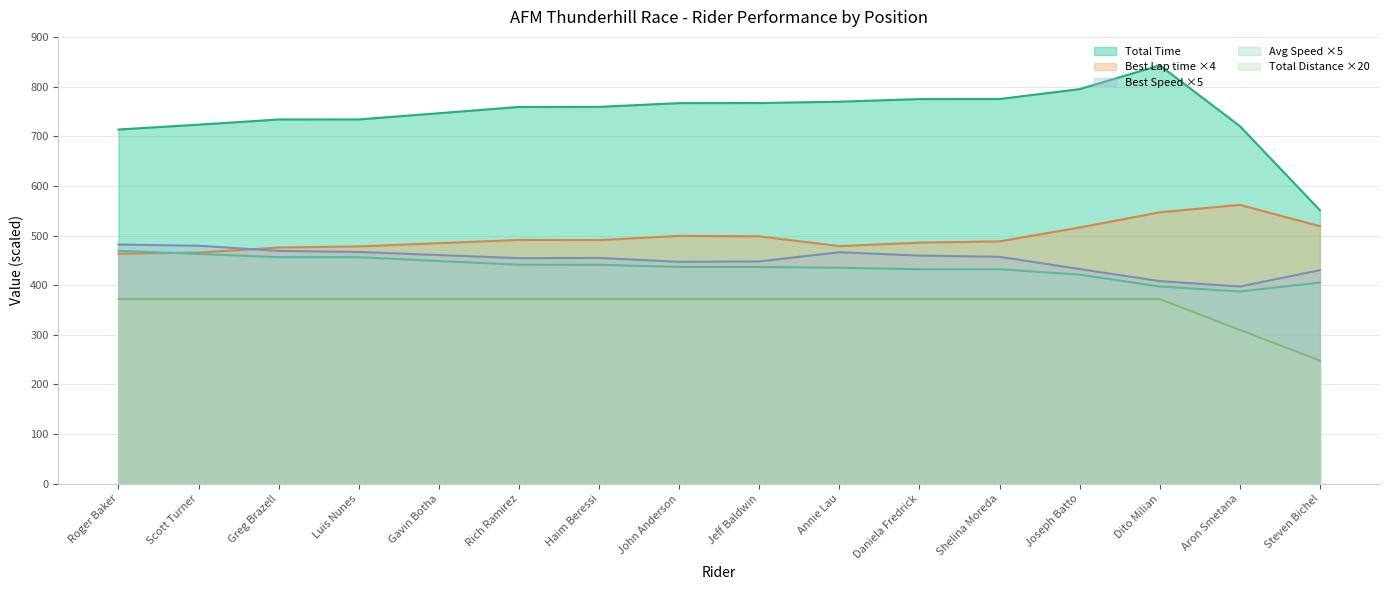

Where is Best Speed nearest to the value 439?

Joseph Batto